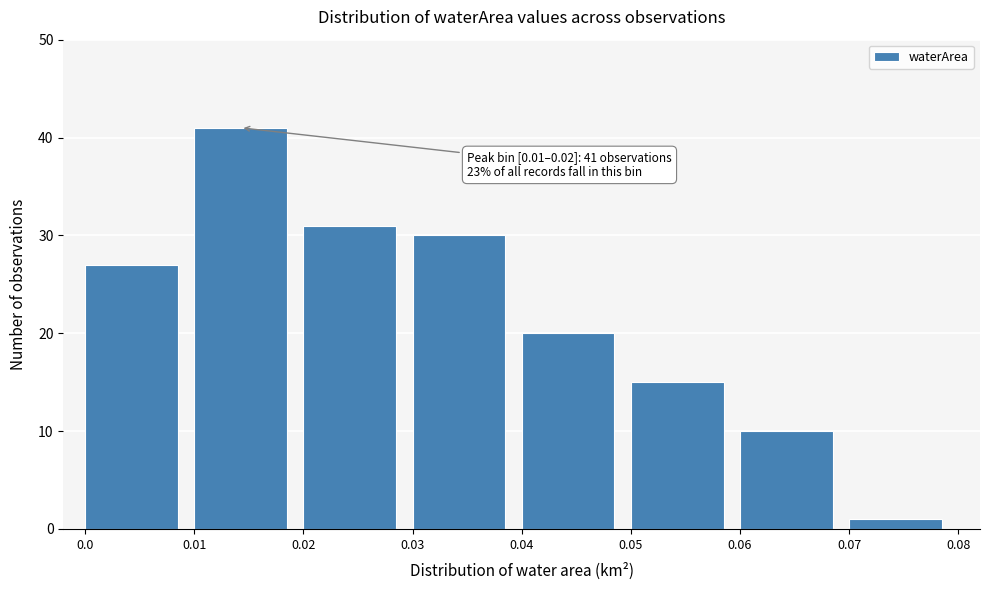

Over which range of the x-axis is the bar tallest?

0.01 to 0.02